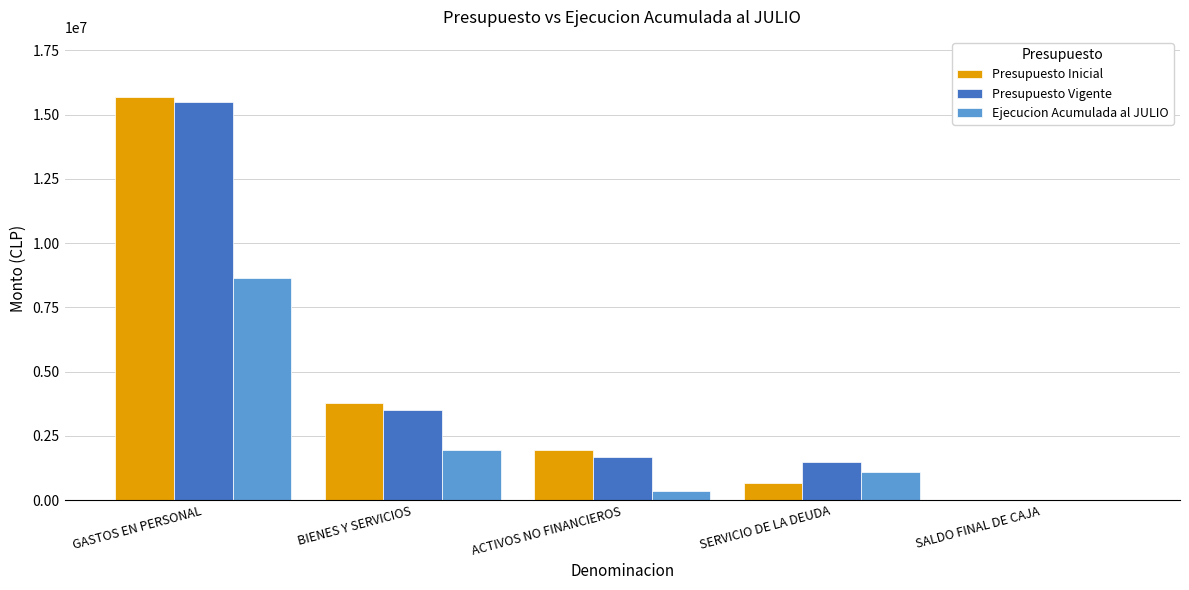

Between GASTOS EN PERSONAL and SERVICIO DE LA DEUDA, which series saw the biggest shift?

Presupuesto Inicial